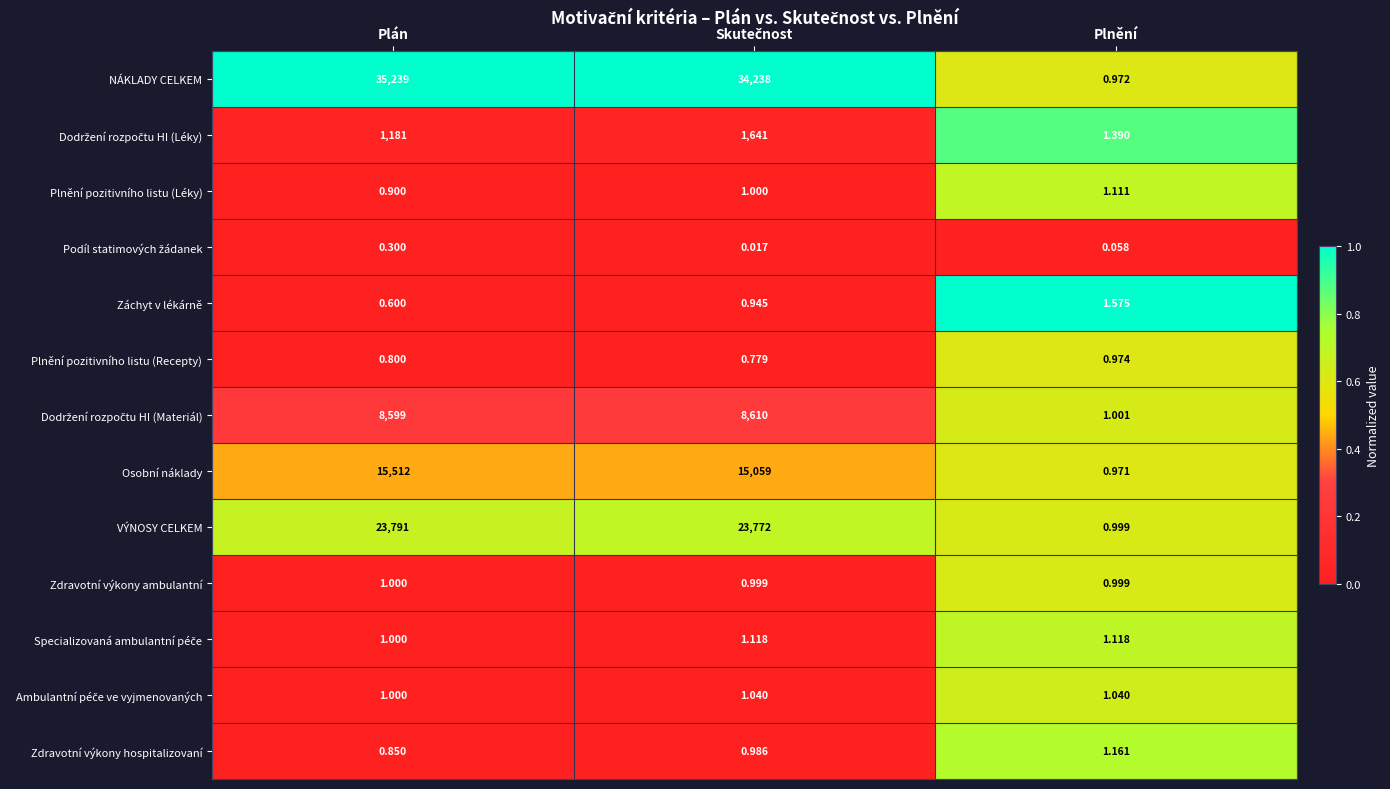

Which series has the largest range (max minus min)?

NÁKLADY CELKEM